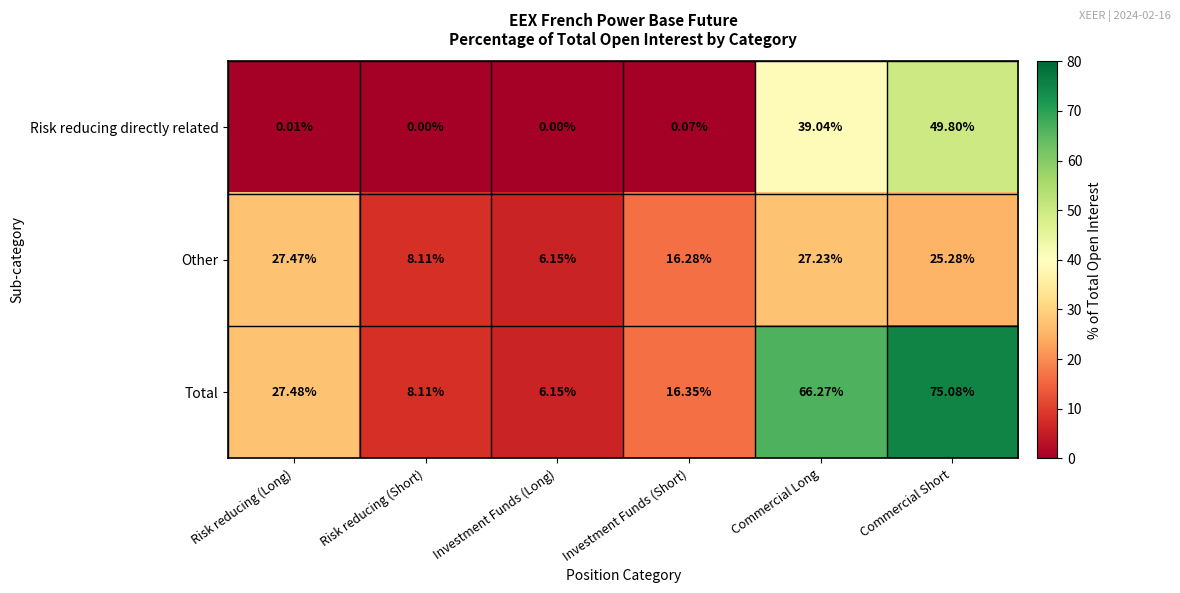

What is the spread (max minus min) of values at Investment Funds (Short)?

16.3